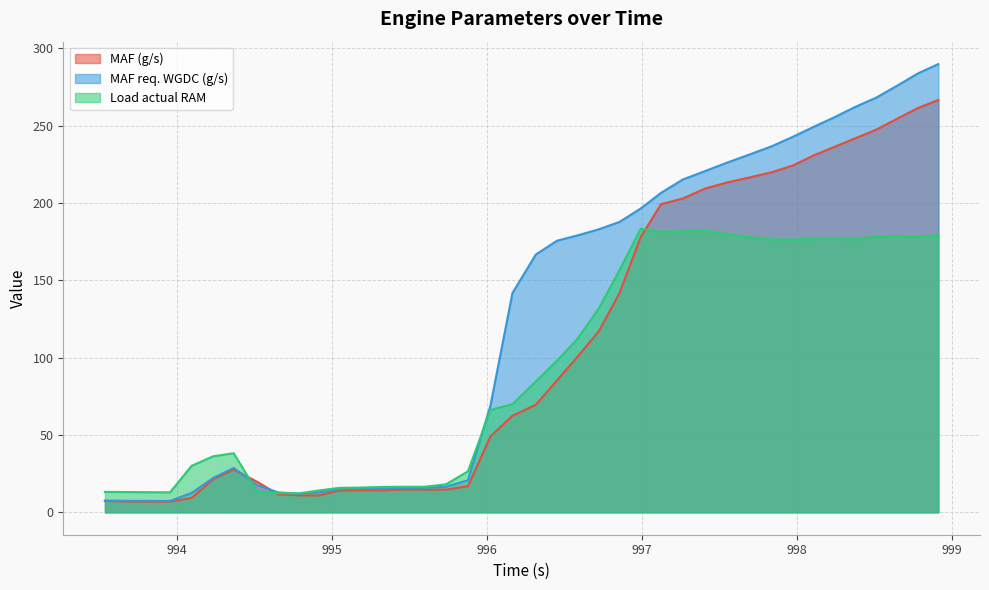

What is the difference between the maximum and minimum values in the MAF req. WGDC (g/s) series?

282.4